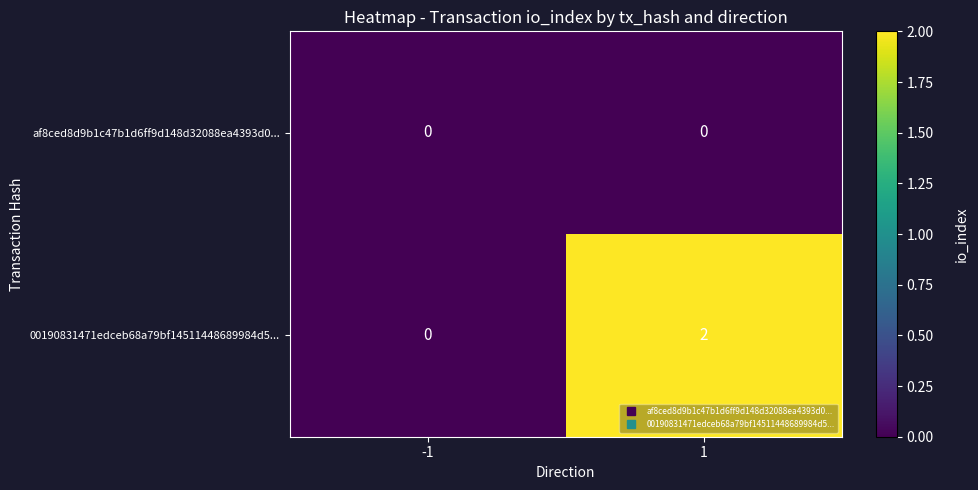

Reading left to right, what are all the values shown in this chart?

af8ced8d9b1c47b1d6ff9d148d32088ea4393d0...: -1=0	1=0
00190831471edceb68a79bf14511448689984d5...: -1=0	1=2